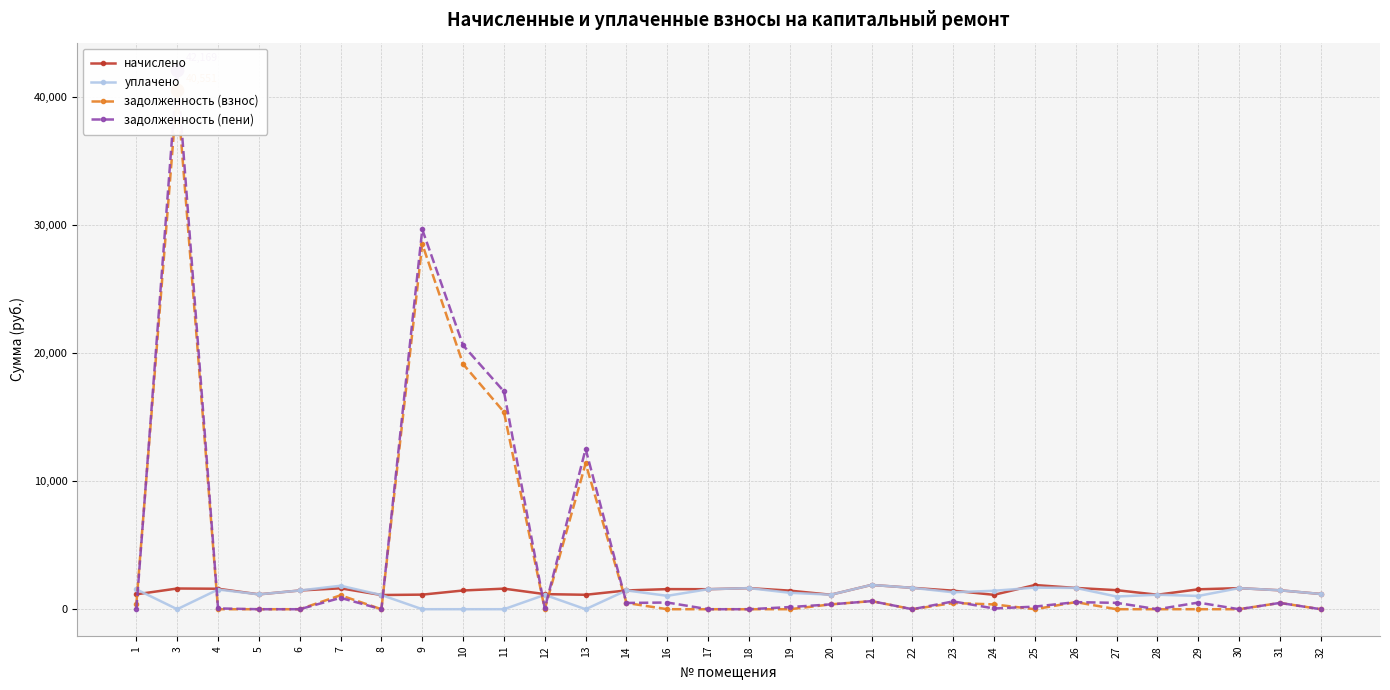

At which category does уплачено reach its first local peak?

4